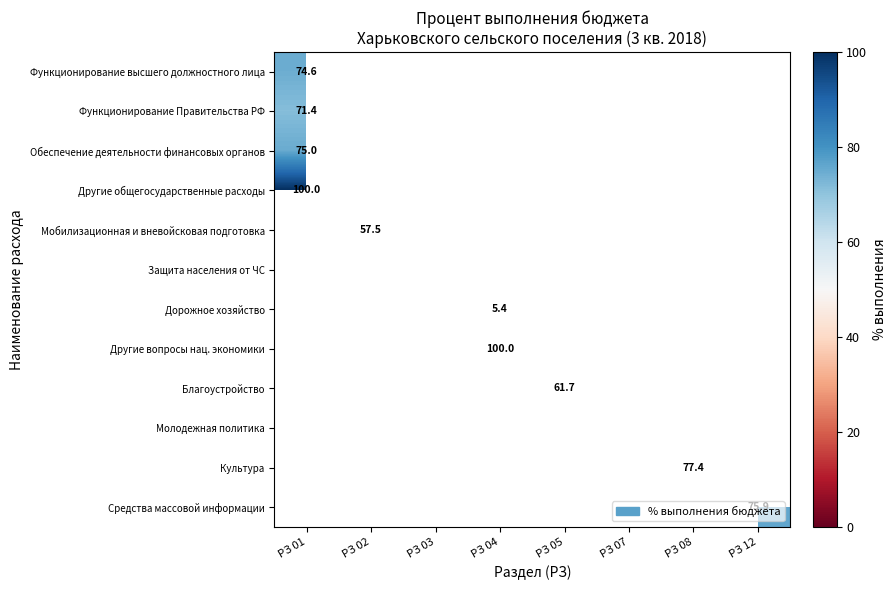

Where is Другие общегосударственные расходы nearest to the value 100?

РЗ 01